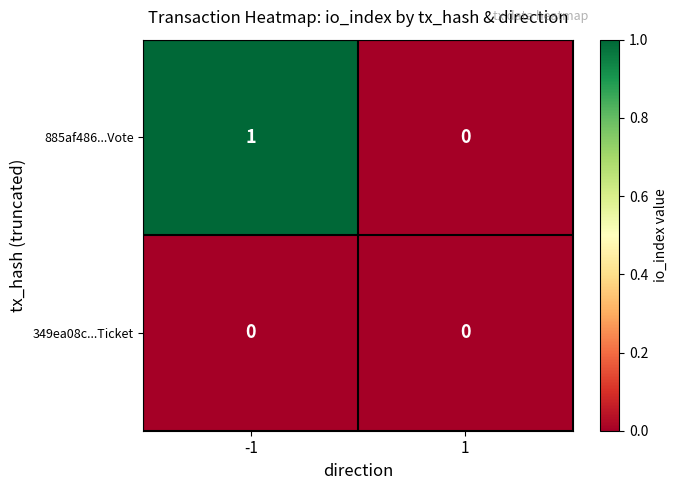

Rank the series at -1 from highest to lowest value.

885af486...Vote, 349ea08c...Ticket